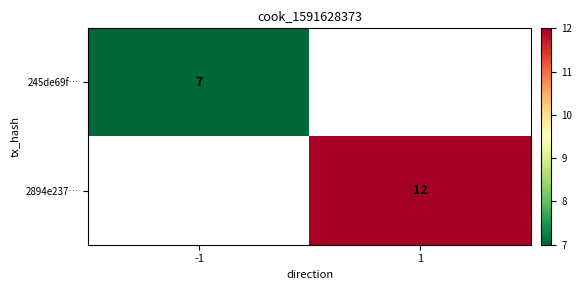

The value of 2894e237… at 1 is 7. True or false?

False